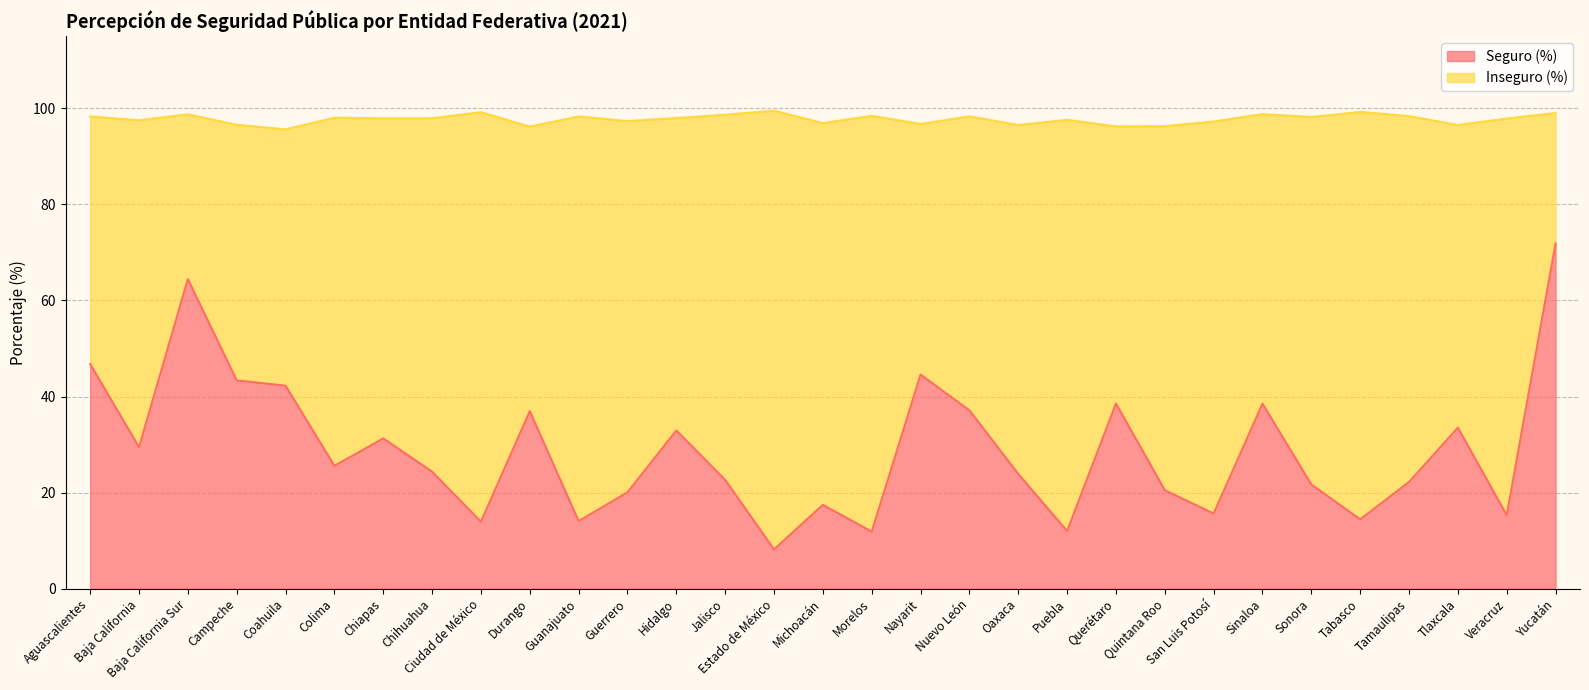

Does the chart have visible grid lines?

Yes